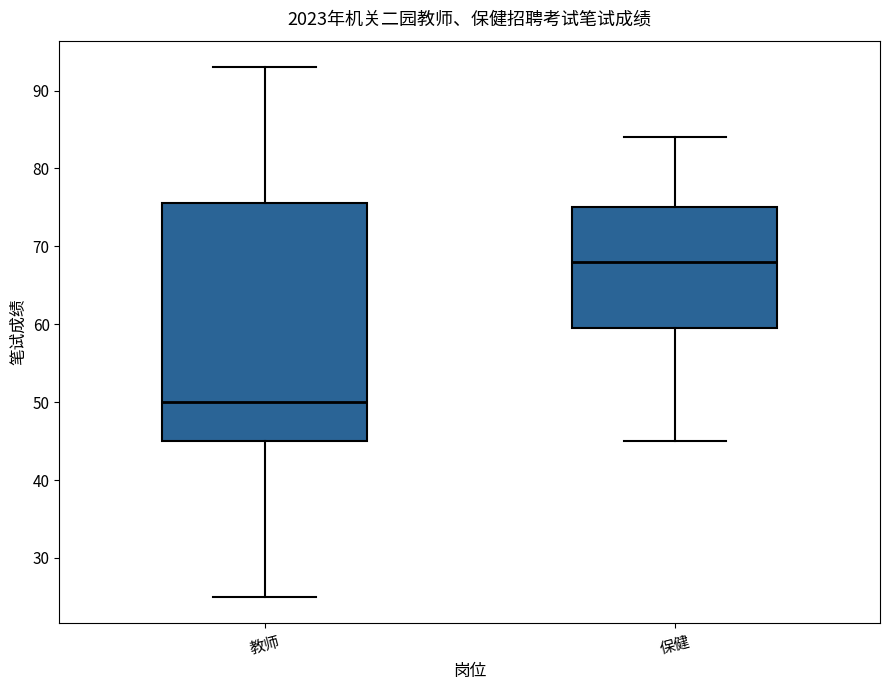

Which box's median line is the highest?

保健